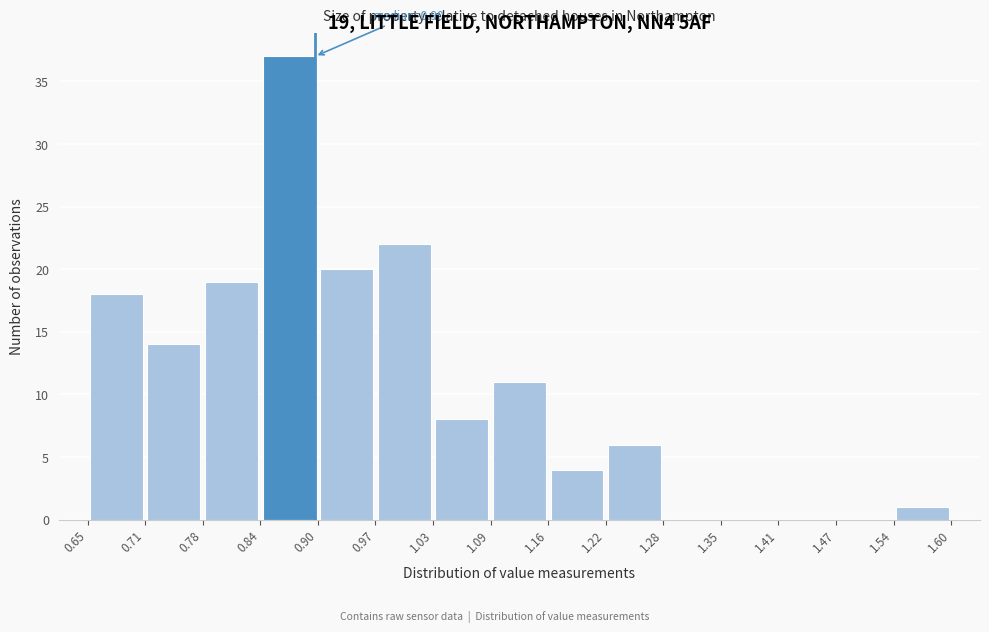

Over which range of the x-axis is the bar tallest?

0.84 to 0.90